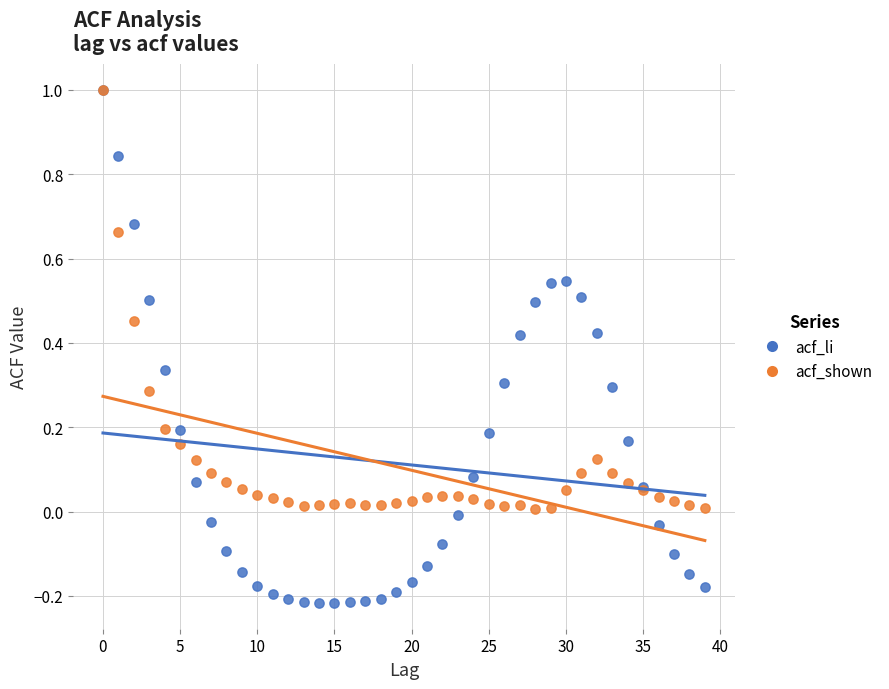

What are all the series names shown in the legend?

acf_li, acf_shown